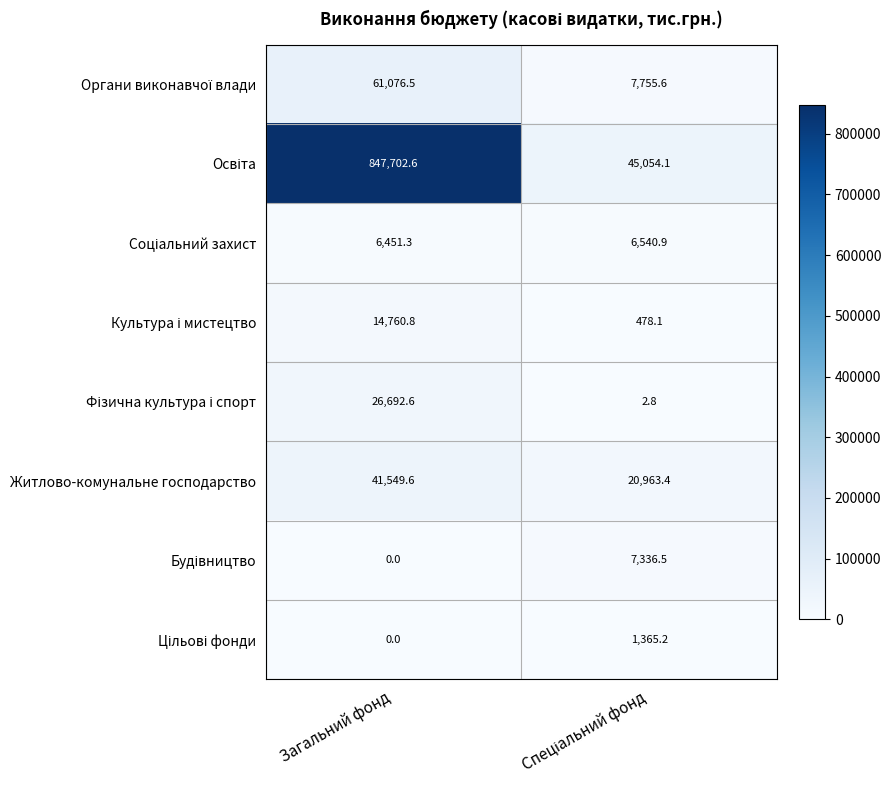

At which category does the chart reach its peak across all series?

Загальний фонд